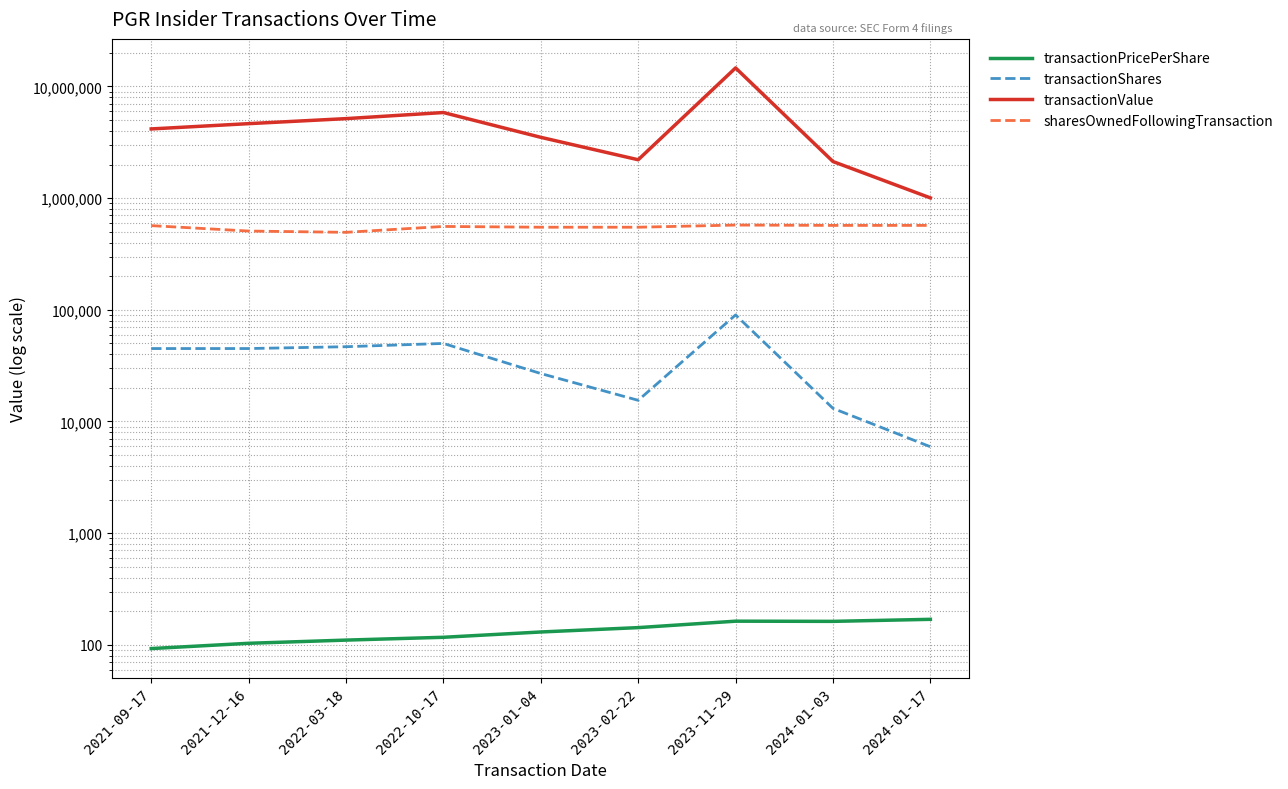

True or false: transactionShares and transactionPricePerShare cross at least once.

False